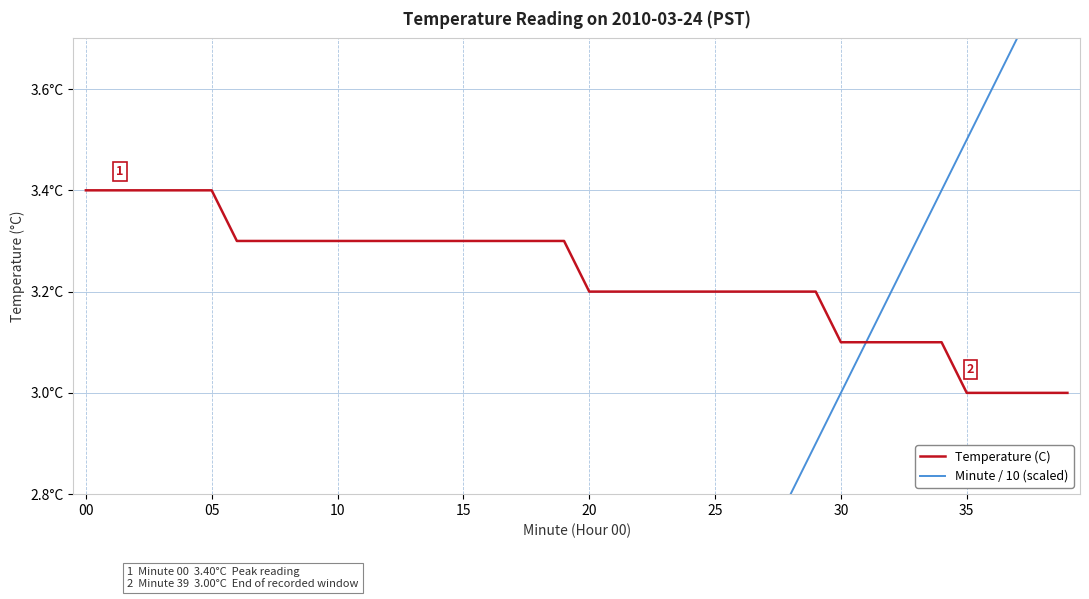

Between 24 and 25, which series saw the biggest shift?

Minute / 10 (scaled)